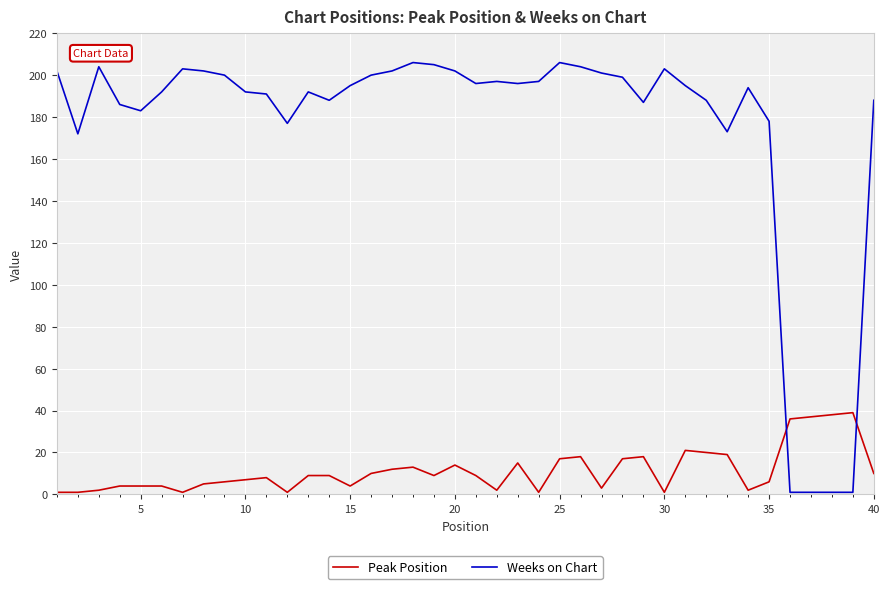

What is the difference between the maximum and minimum values in the Weeks on Chart series?

205